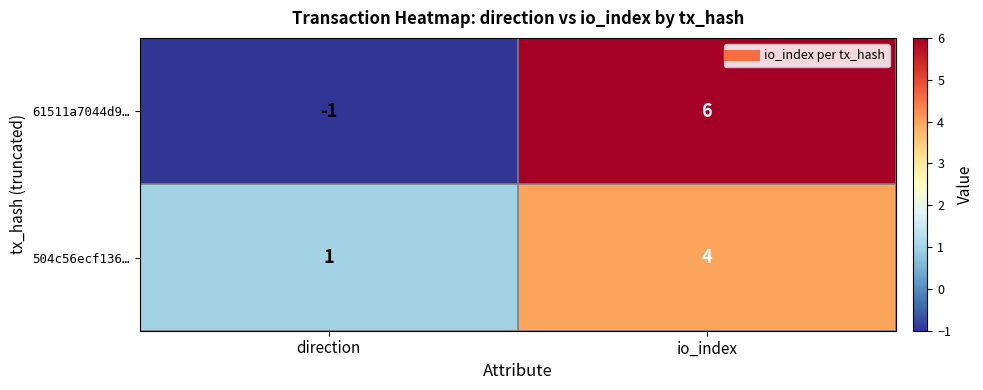

Between direction and io_index, which series saw the biggest shift?

61511a7044d9…